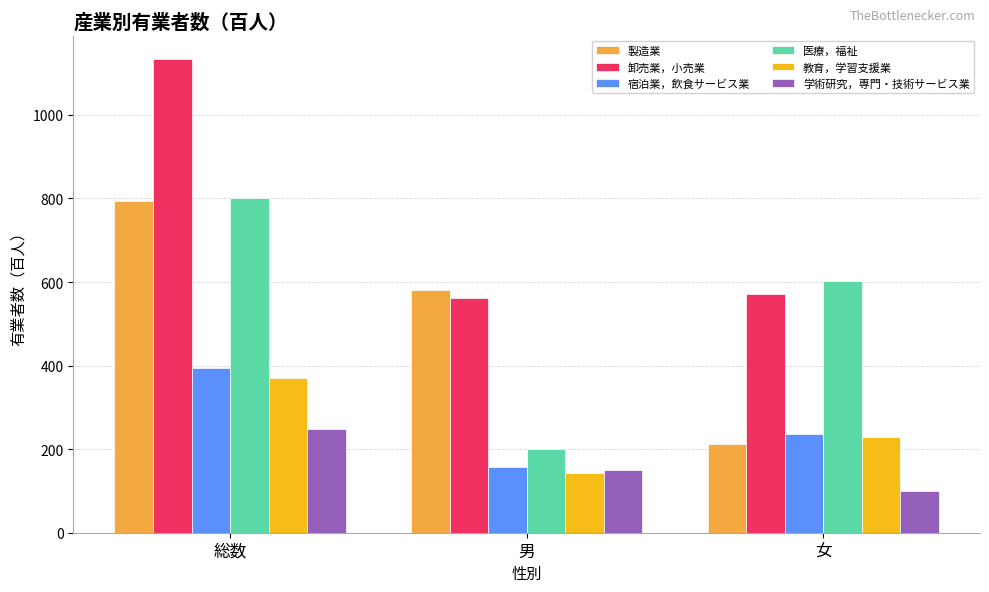

Reading left to right, what are all the values shown in this chart?

製造業: 総数=794	男=582	女=213
卸売業，小売業: 総数=1133	男=561	女=572
宿泊業，飲食サービス業: 総数=395	男=158	女=237
医療，福祉: 総数=801	男=200	女=602
教育，学習支援業: 総数=370	男=142	女=228
学術研究，専門・技術サービス業: 総数=248	男=149	女=100